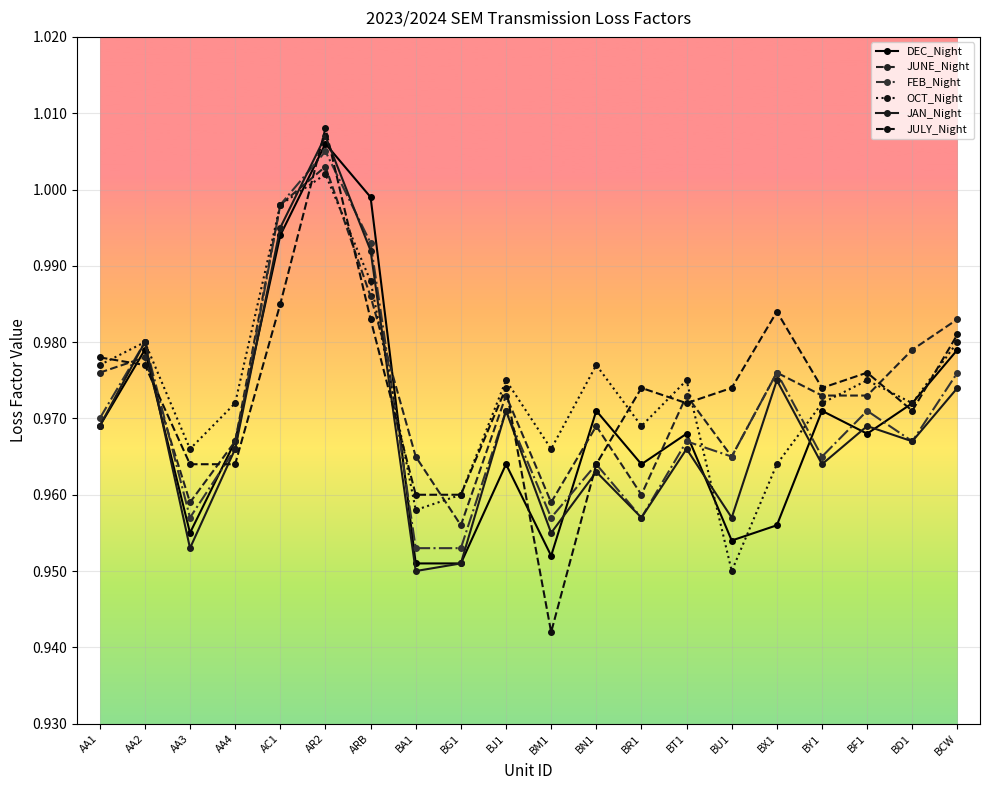

Does the chart have visible grid lines?

Yes